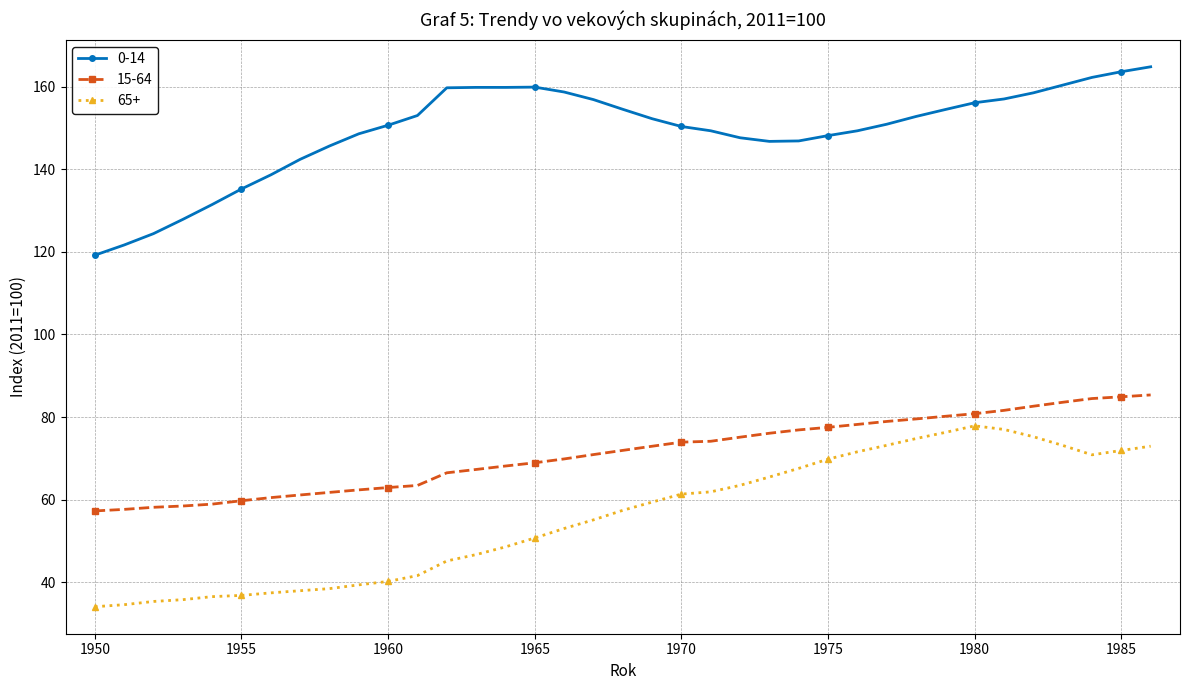

What is the smallest value displayed?

34.1